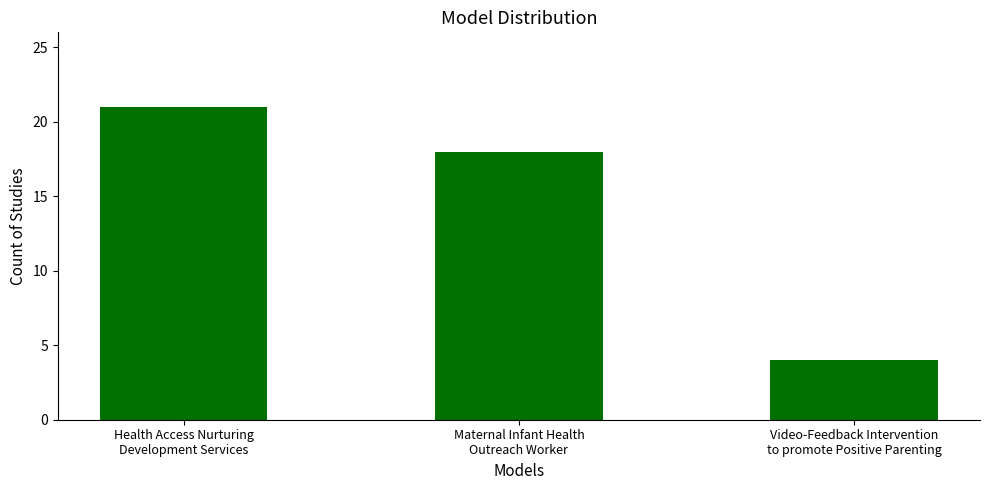

What is the minimum value shown in the chart?

4